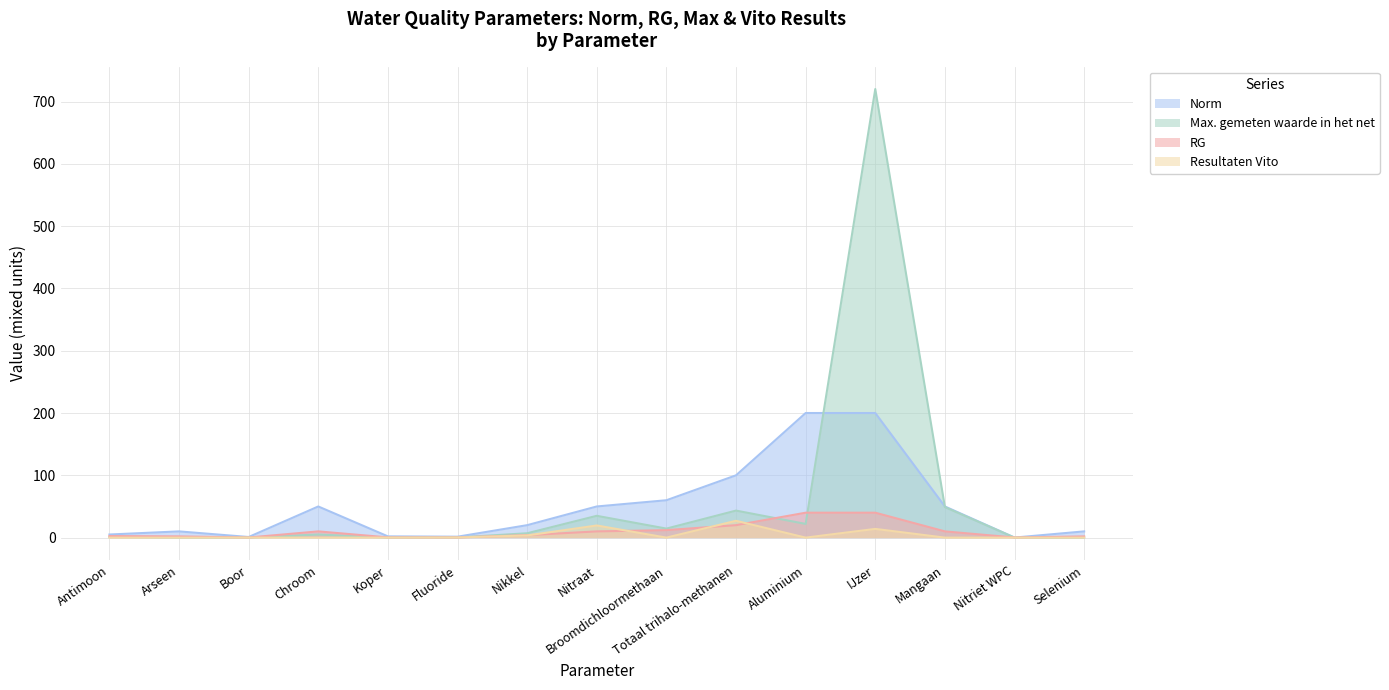

Which category has the highest value in the Resultaten Vito series?

Totaal trihalo-methanen